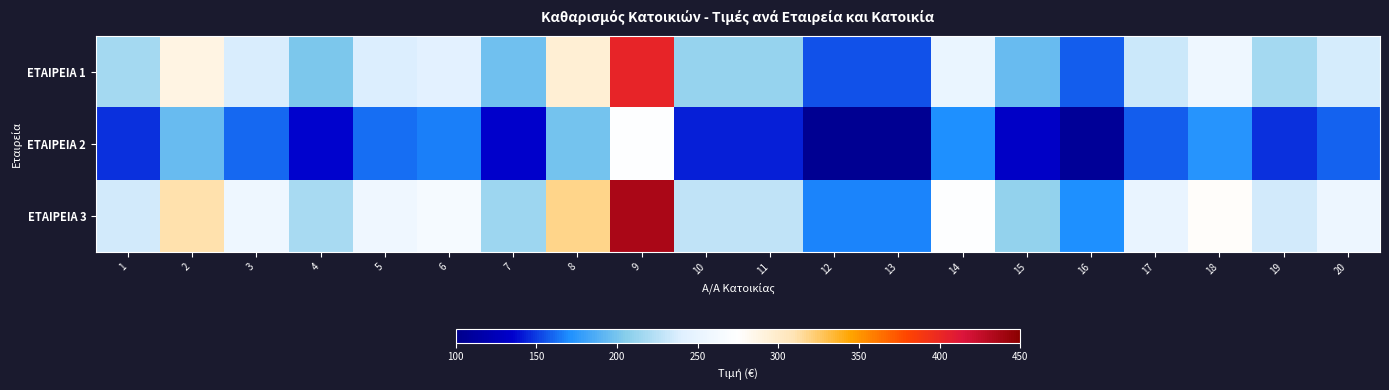

At which category is the sum across all series the highest?

9